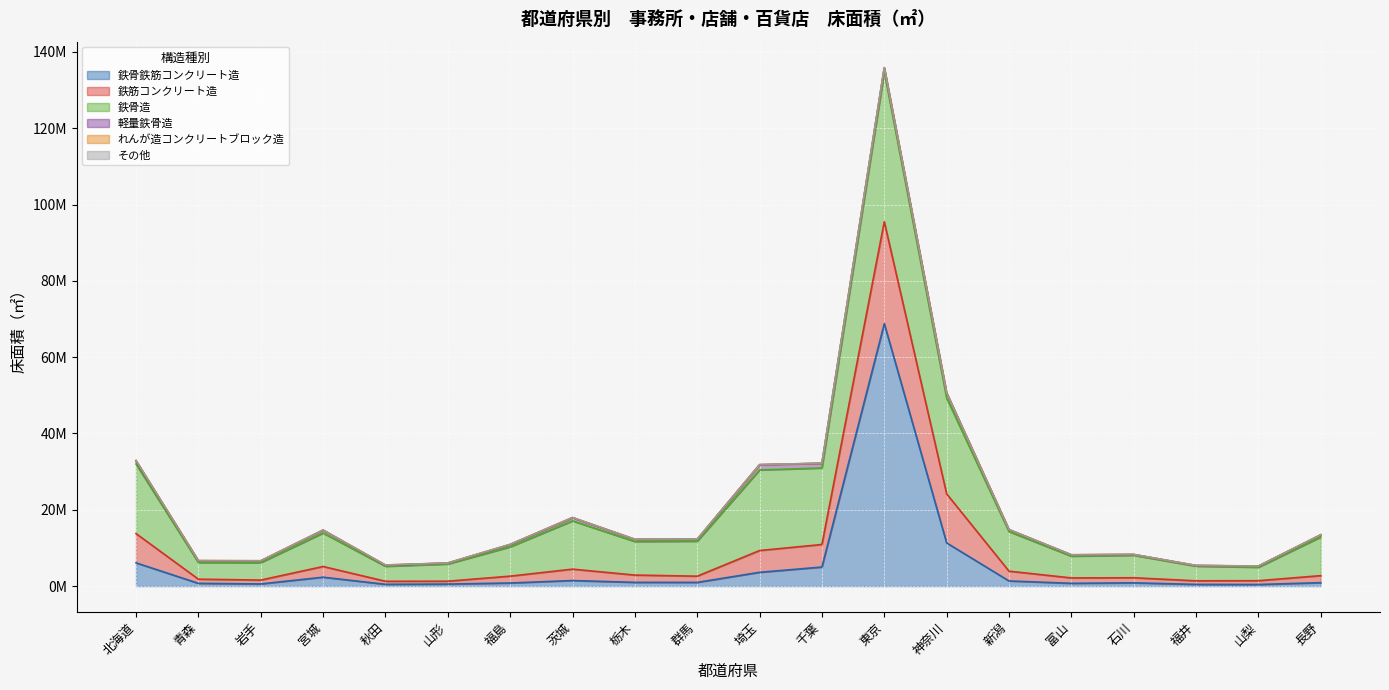

What is the maximum value shown in the chart?

68773962